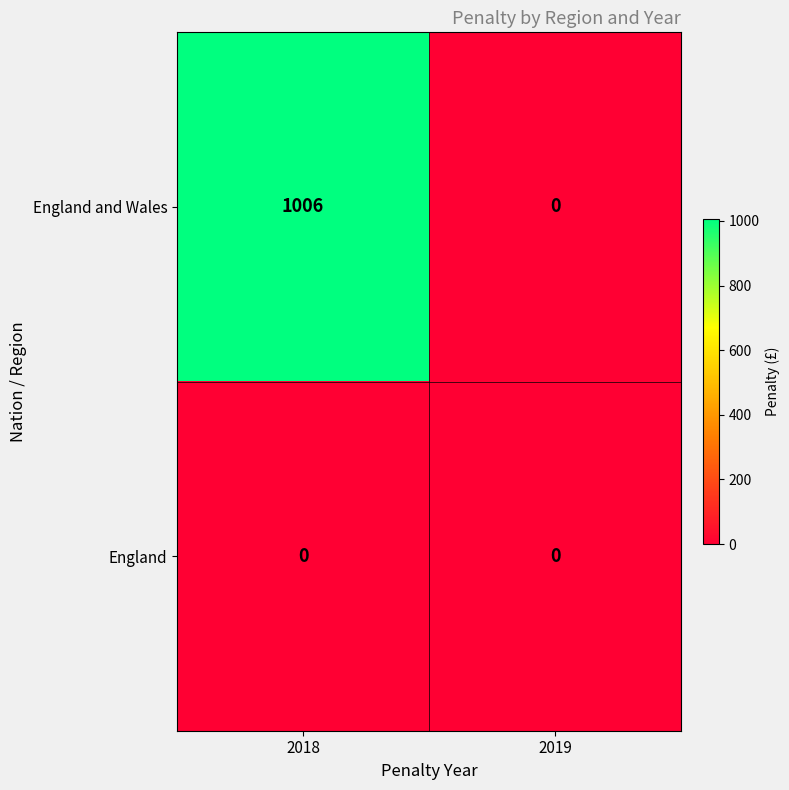

List the series in order of their overall mean, lowest first.

England, England and Wales